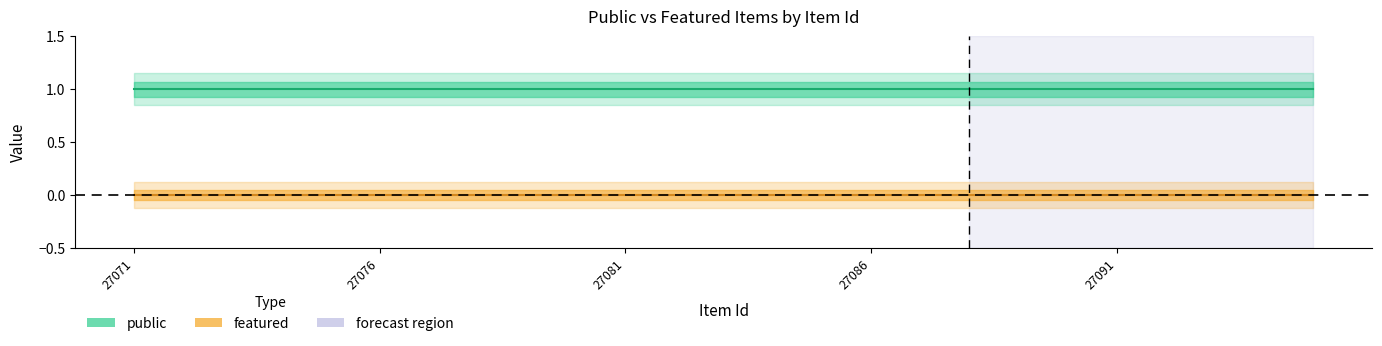

Does the chart have visible grid lines?

No